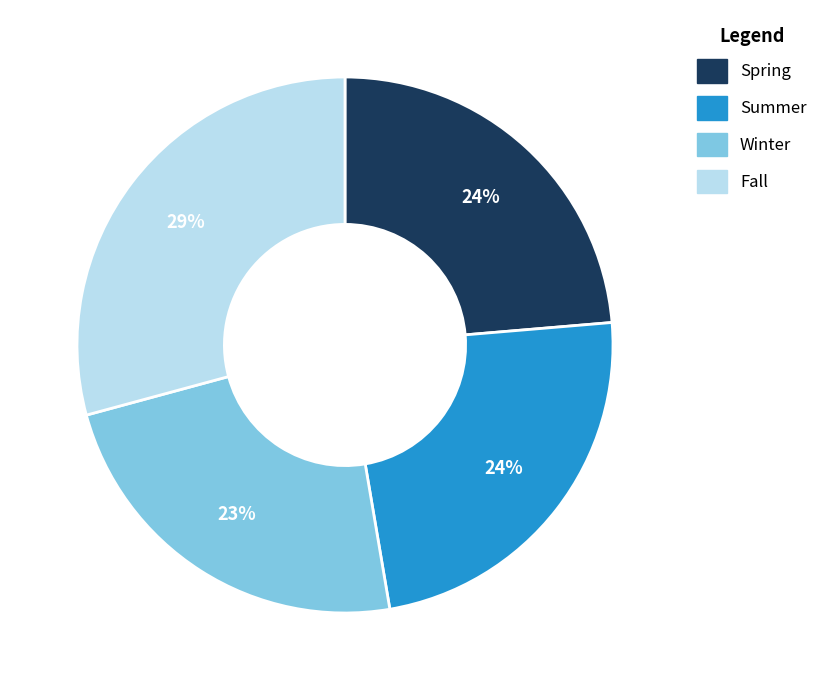

Which category has the biggest portion of the pie?

Fall